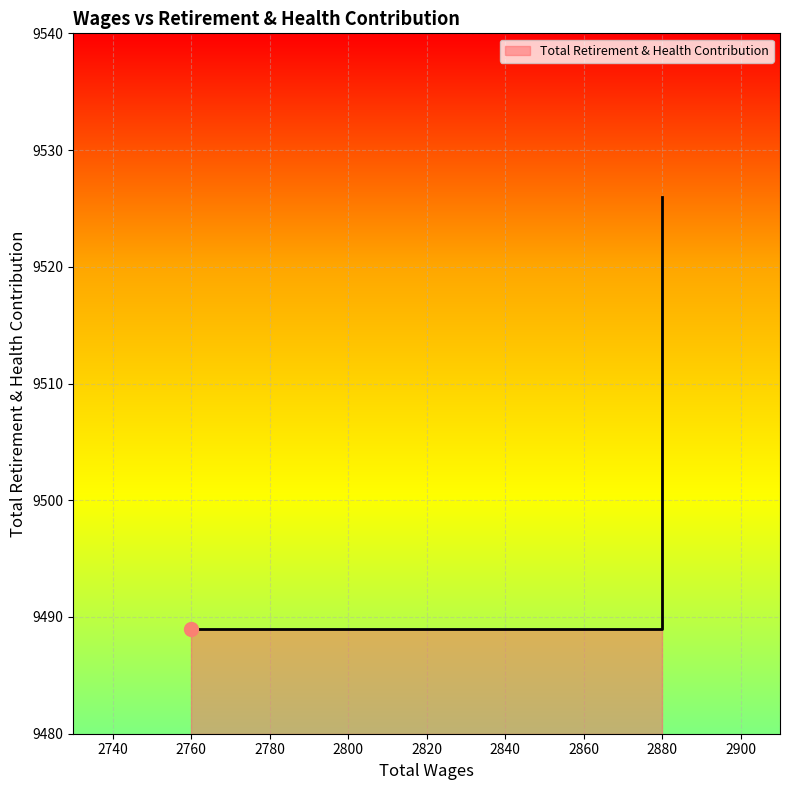

Between 2880.0 and 2880.0, which is larger?

2880.0